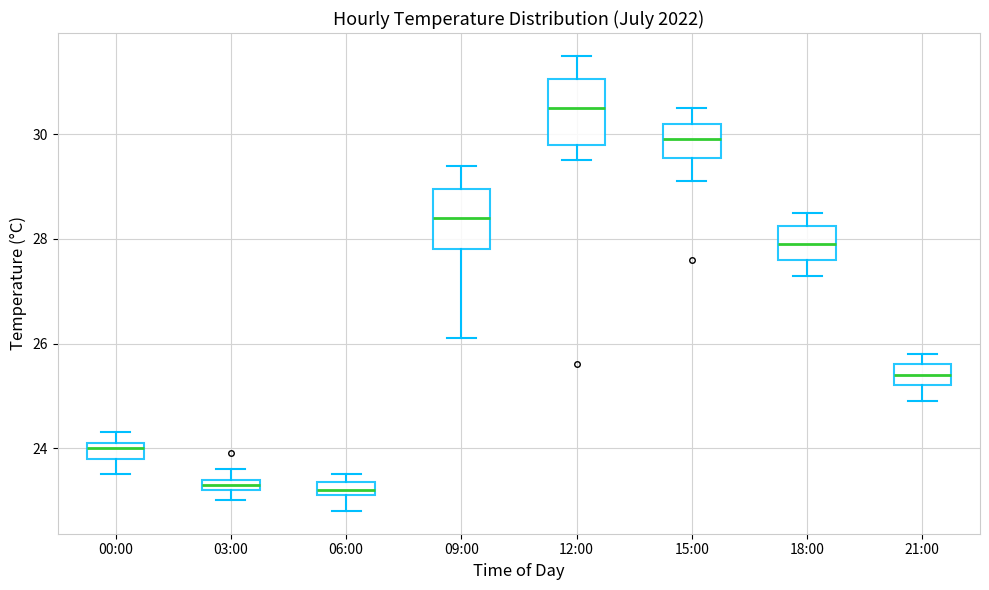

Where is the lower edge of the box for 18:00 on the y-axis? The values are not printed on the chart, so give them approximately, as read against the axis.

27.6